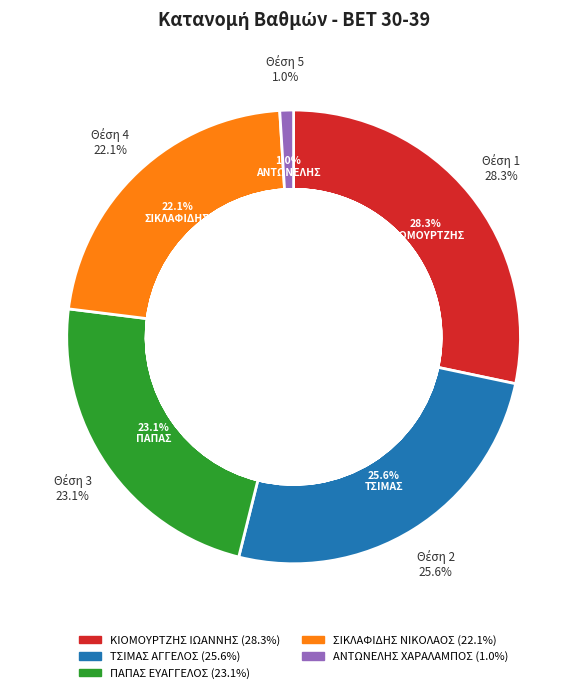

What is the largest slice in the pie chart?

1